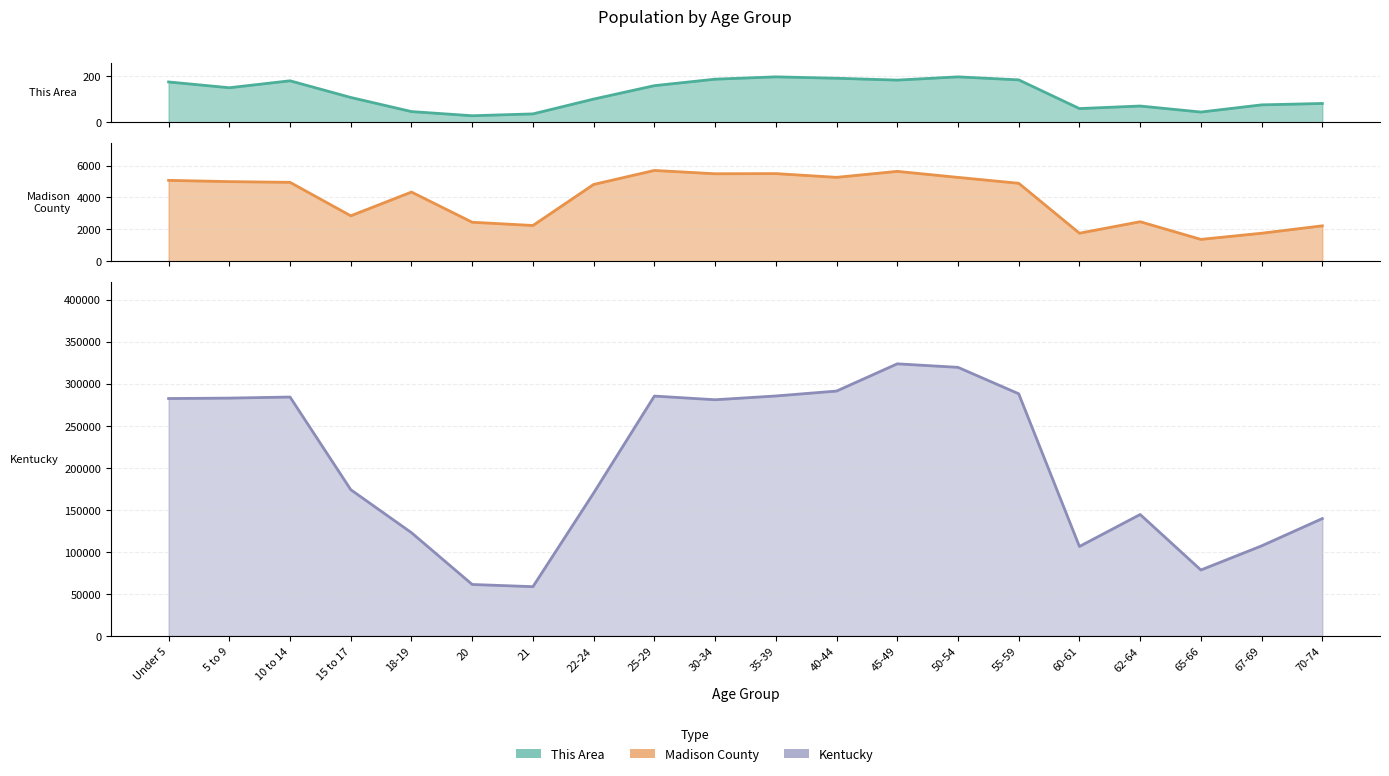

Does the chart have visible grid lines?

Yes